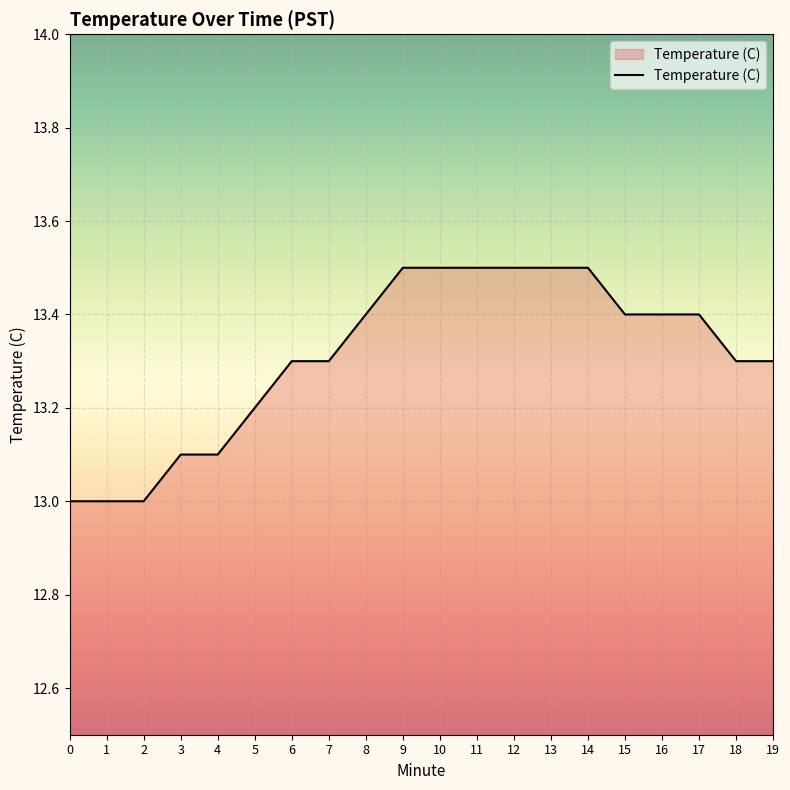

What is the minimum value shown in the chart?

13.0